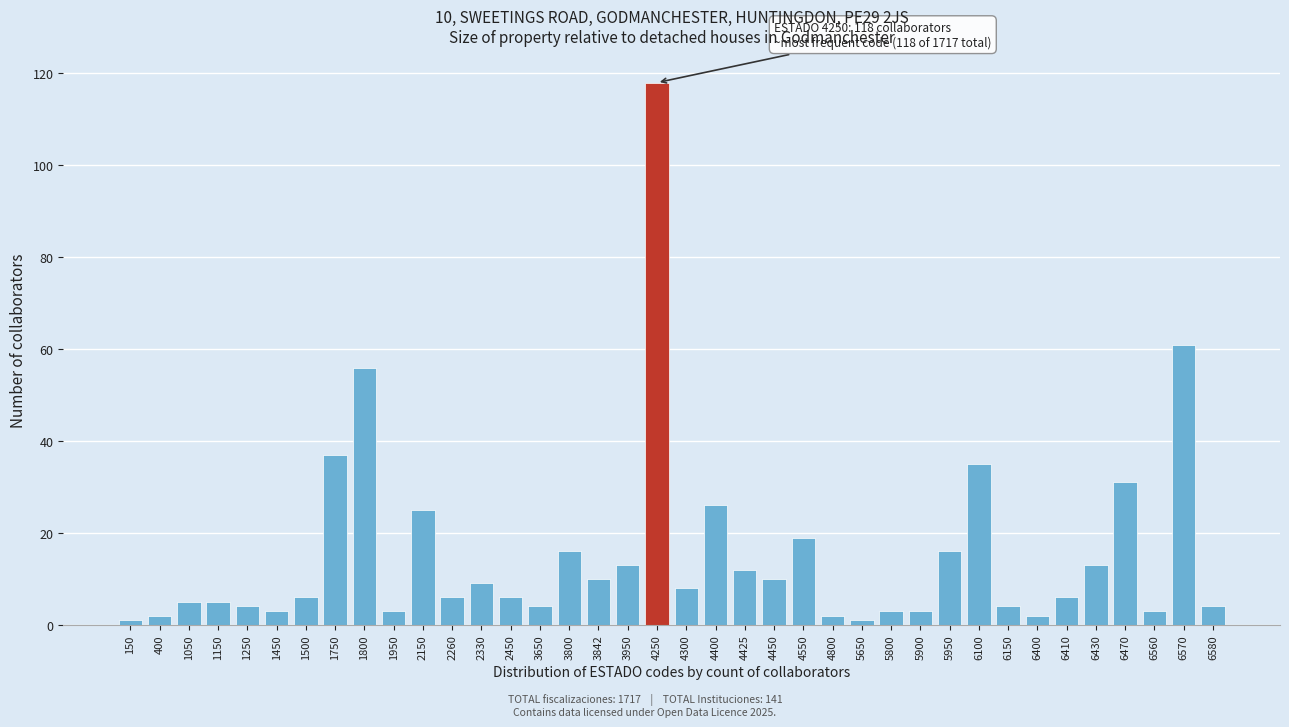

Approximately how many times larger is the value at 6570 compared to 3950?

4.7